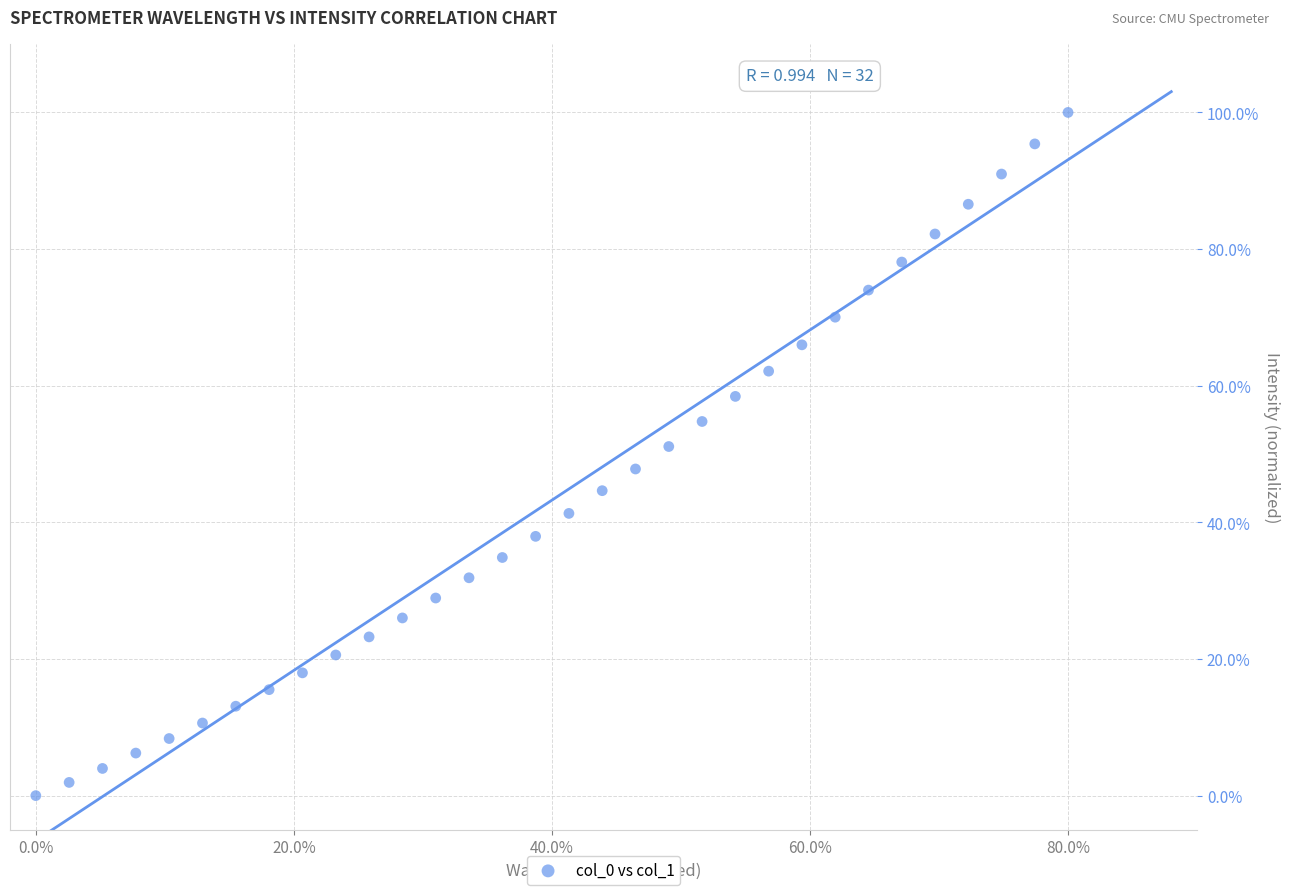

What is the range of X values (max minus min)?

80.0